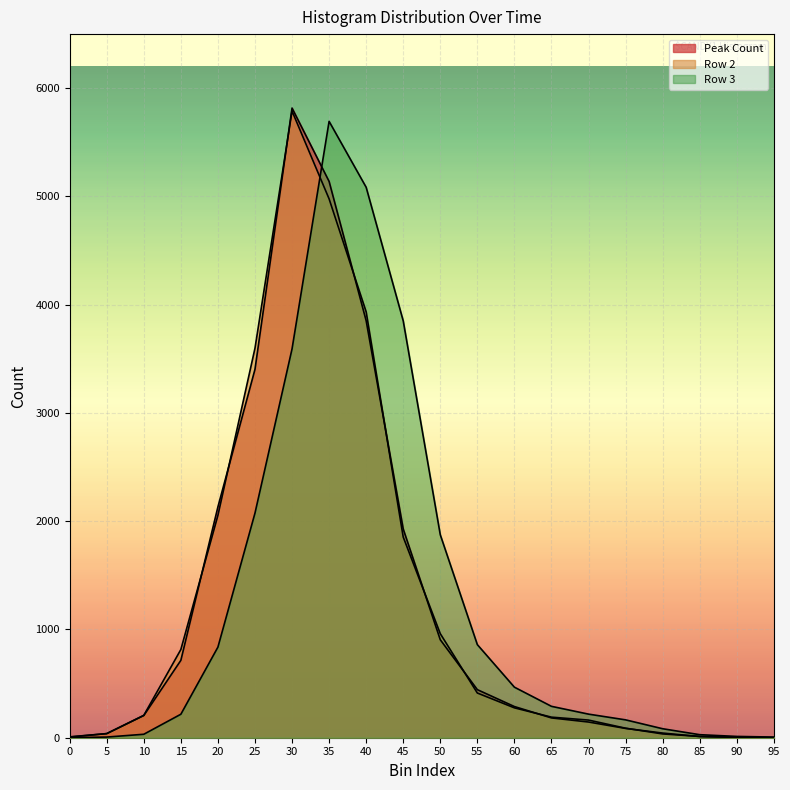

Which has a higher value, 10 or 0?

10